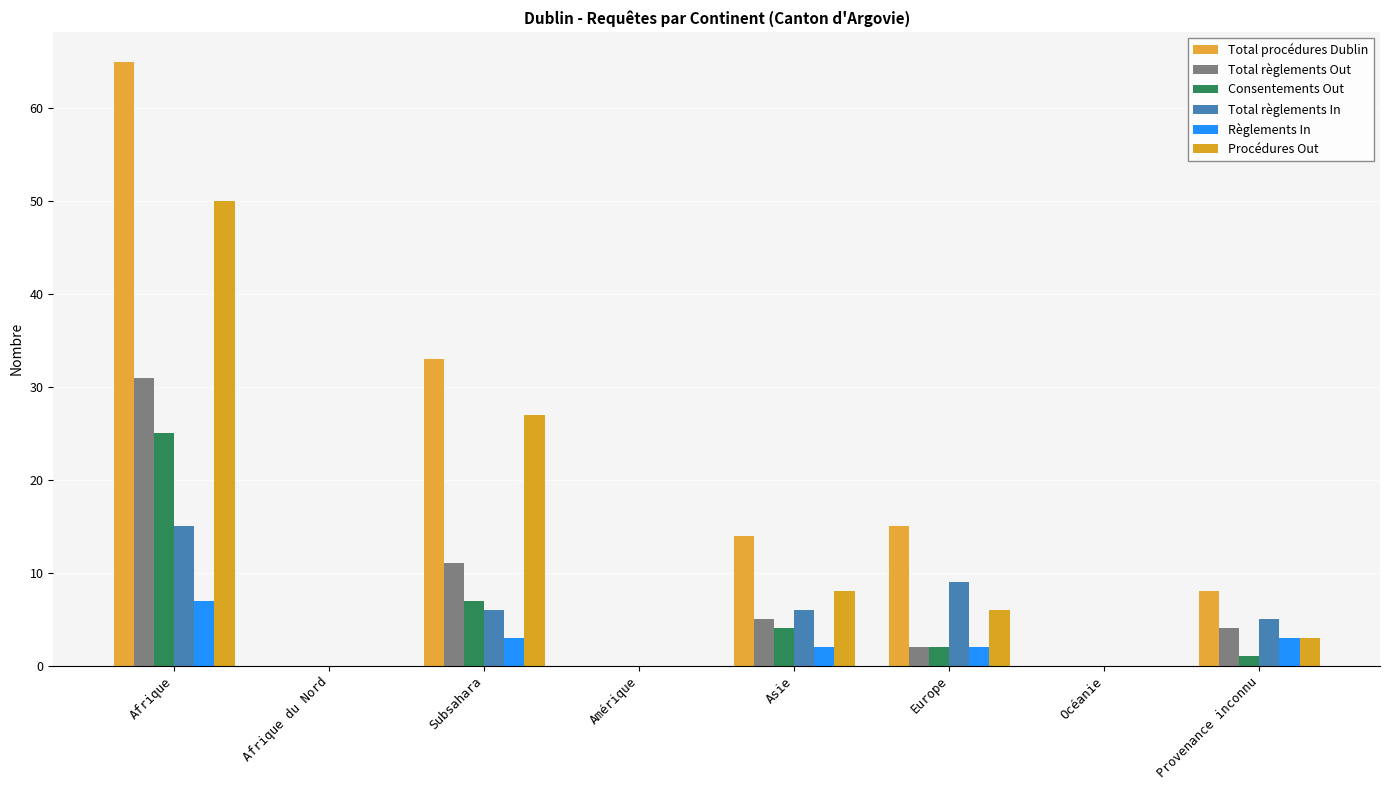

Does the chart contain stacked bars?

No